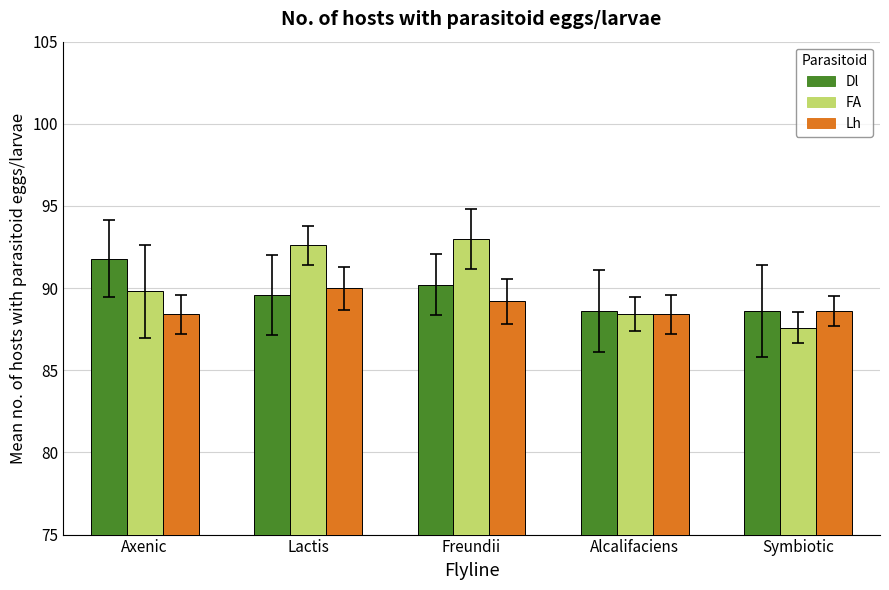

What is the value of the Lh bar at the 2nd from the left?

90.0